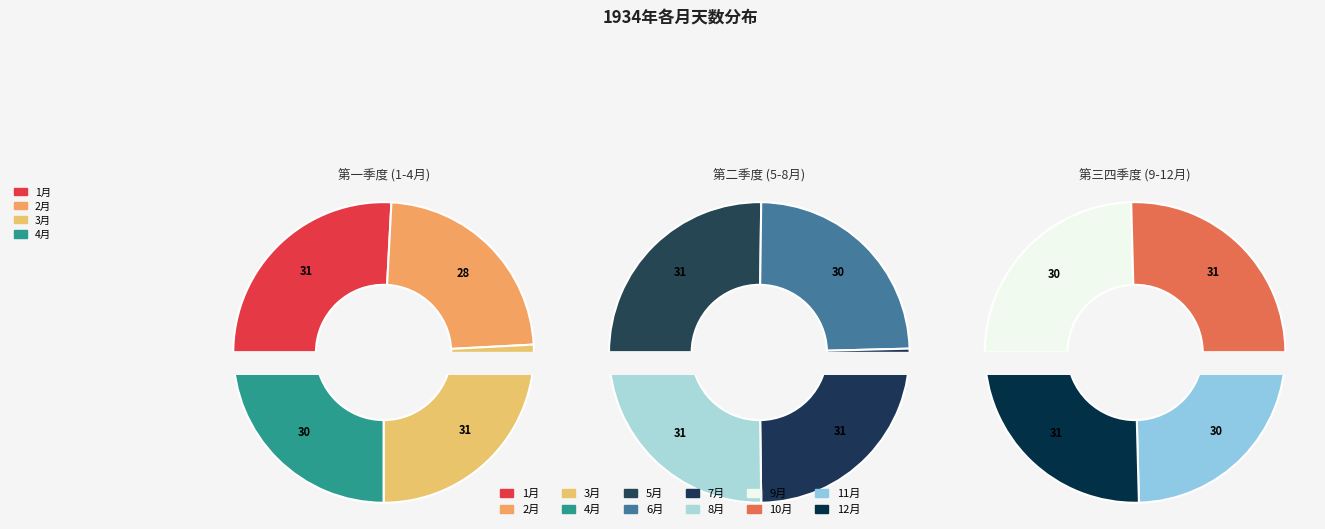

Between 2月 and 12月, which is larger?

12月